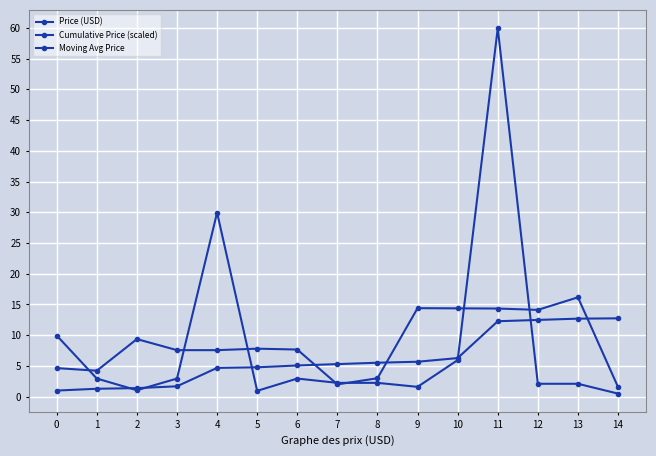

How many lines are shown in the chart?

3